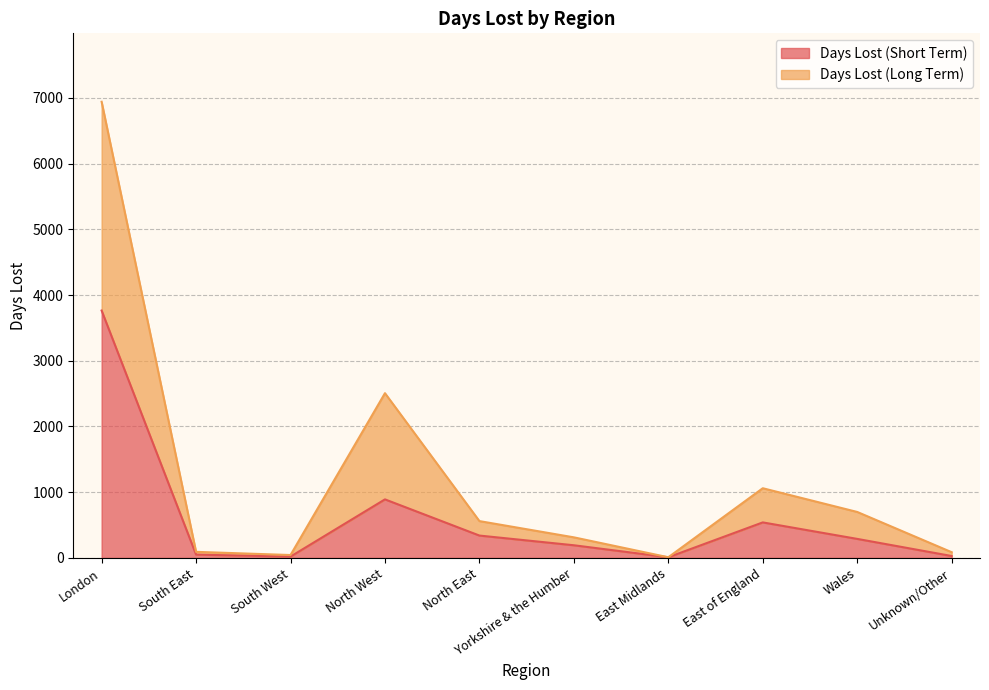

List the series in order of their peak value, highest first.

Days Lost (Long Term), Days Lost (Short Term)